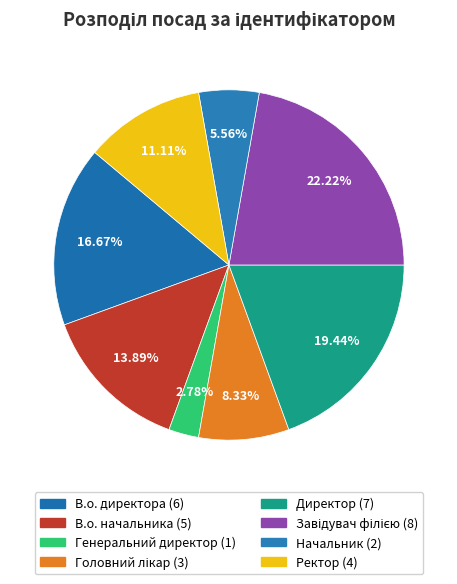

What is the change in value from Завідувач філією to Начальник?

-6